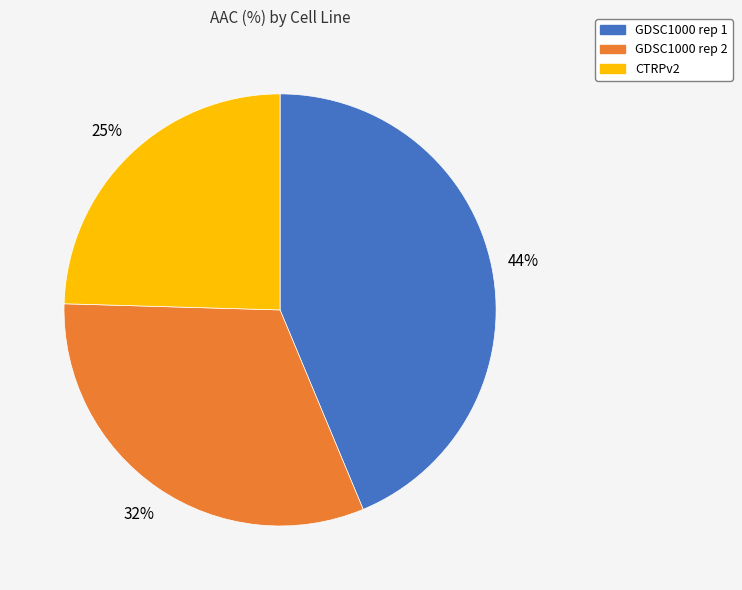

Combined, do GDSC1000 rep 2 and GDSC1000 rep 1 account for over 50%?

Yes